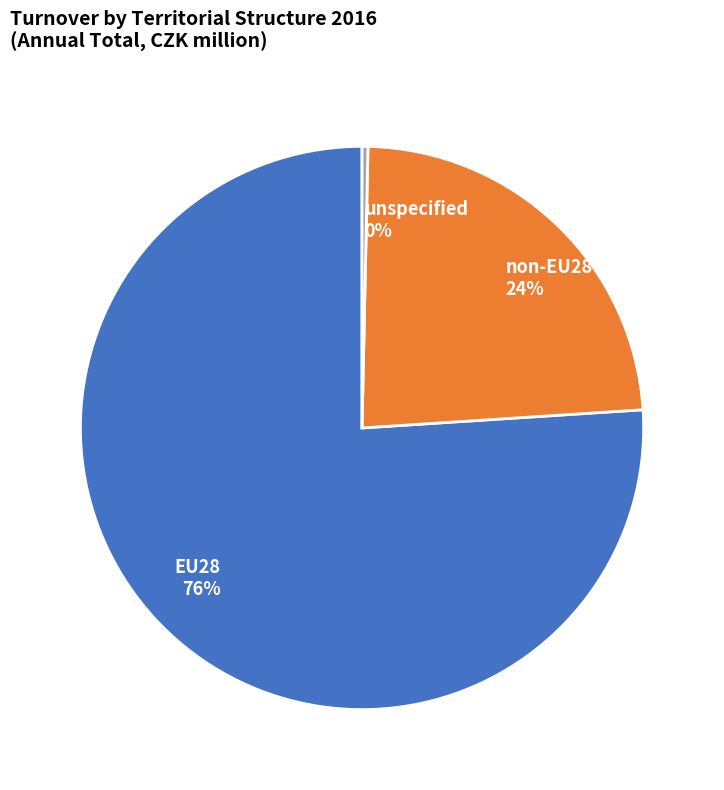

How many slices are in this pie chart?

3